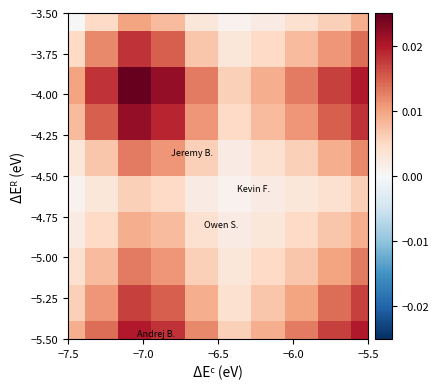

How many distinct data groups are displayed?

10